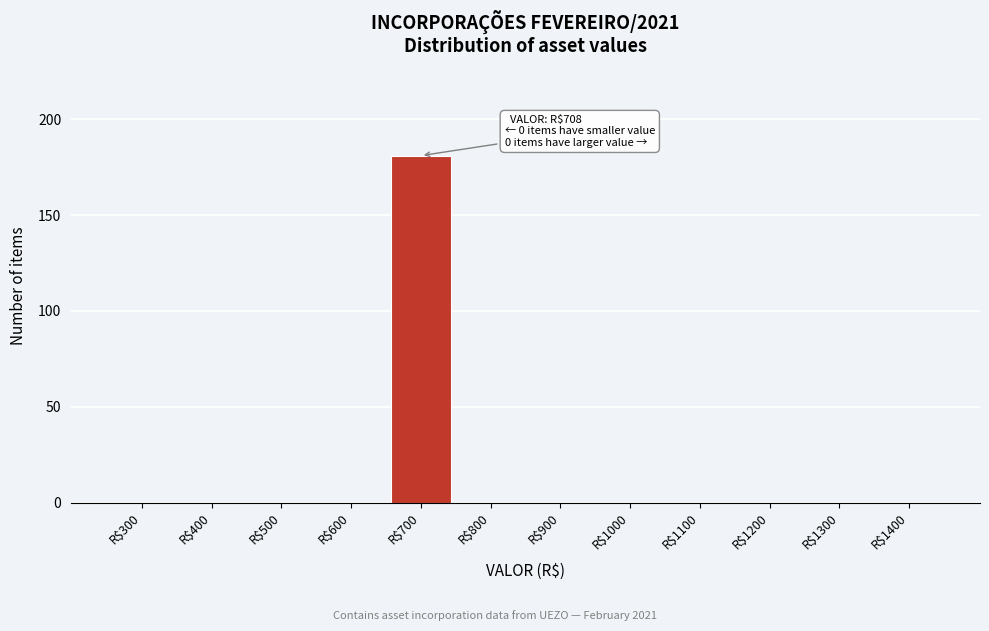

What is the greatest value displayed?

181